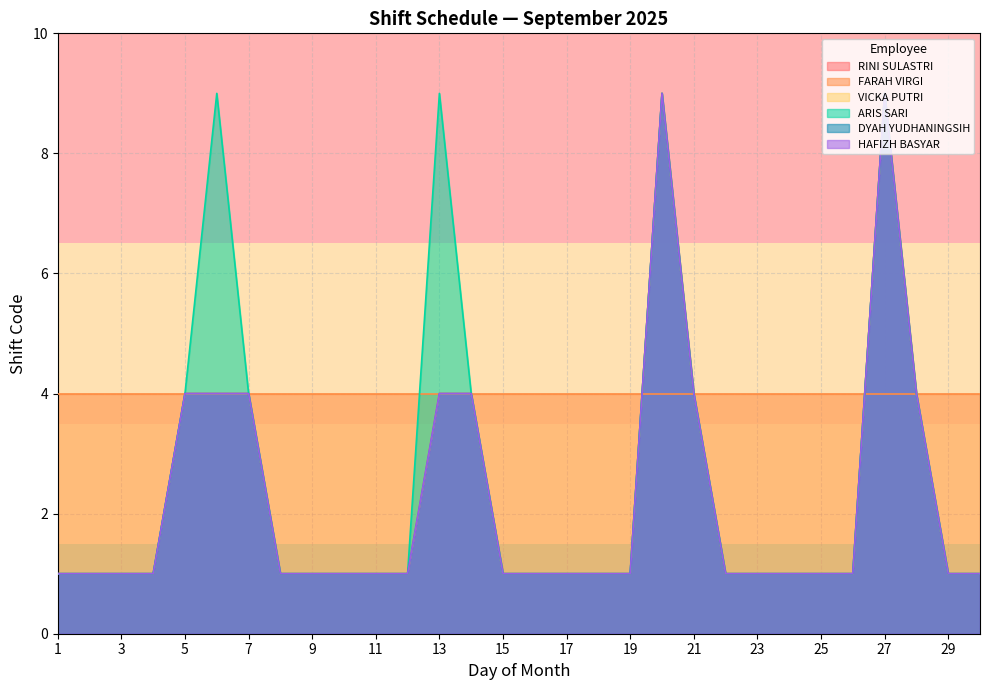

At which label is DYAH YUDHANINGSIH closest to 5?

5